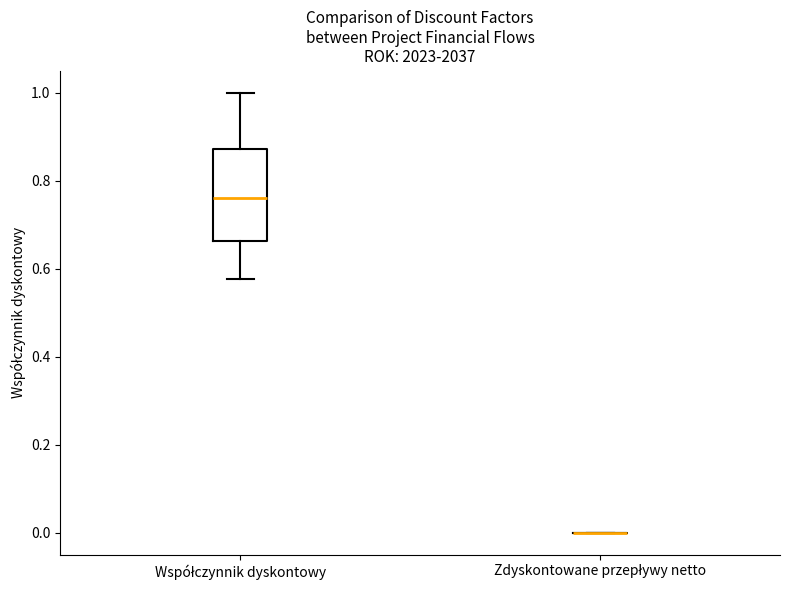

Comparing the boxes themselves (not the whiskers), which one is the tallest?

Współczynnik dyskontowy